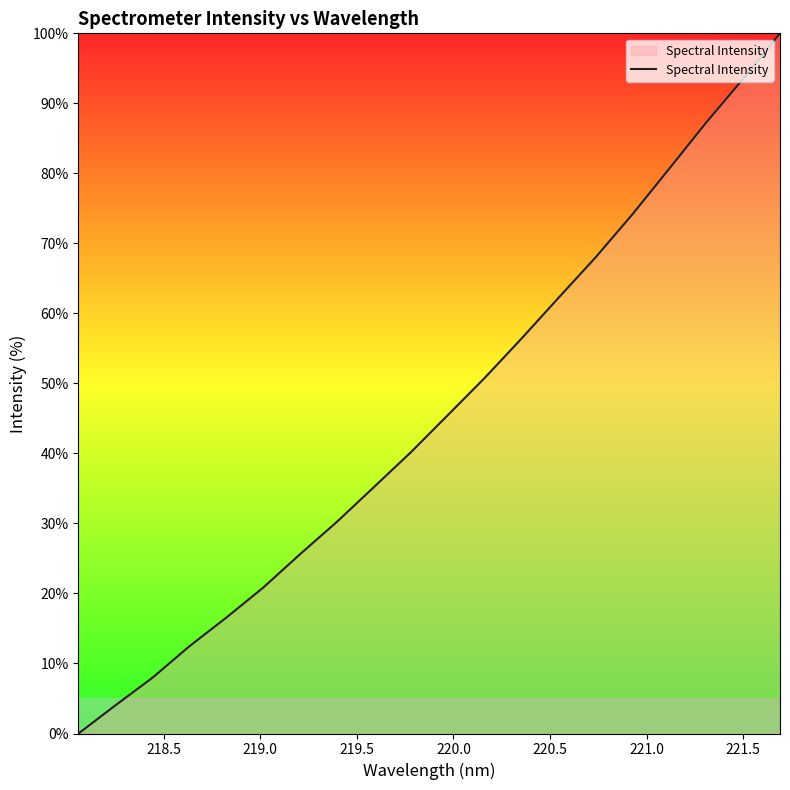

What is the difference between the maximum and minimum values?

100.0